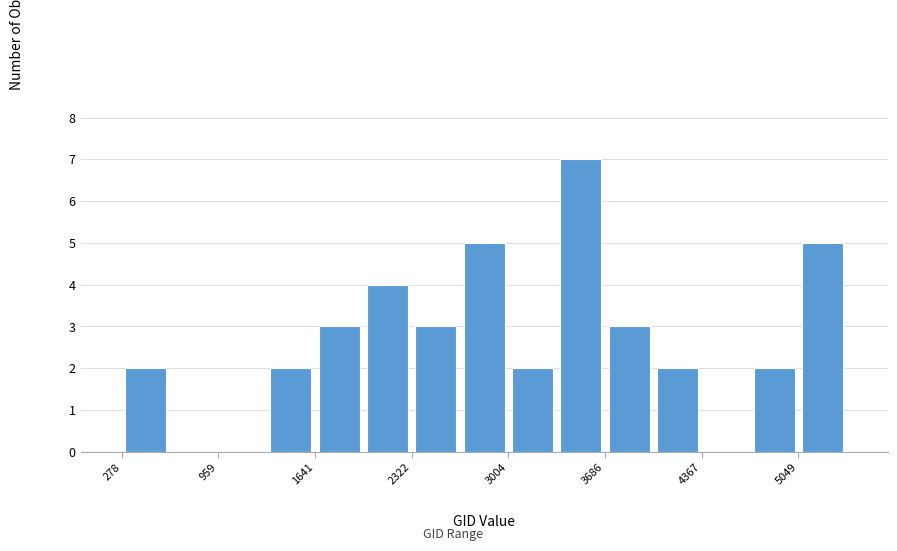

Around what value on the x-axis is the tallest bar? Give the approximate position of its centre, as read against the axis.

3500